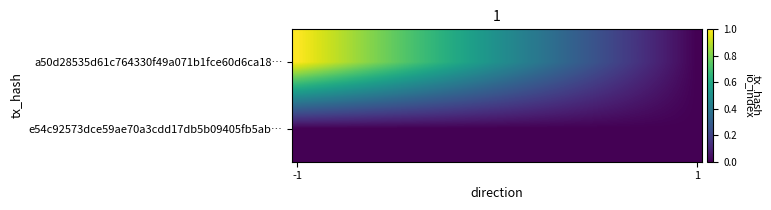

List the series in order of their overall mean, lowest first.

e54c92573dce59ae70a3cdd17db5b09405fb5ab…, a50d28535d61c764330f49a071b1fce60d6ca18…